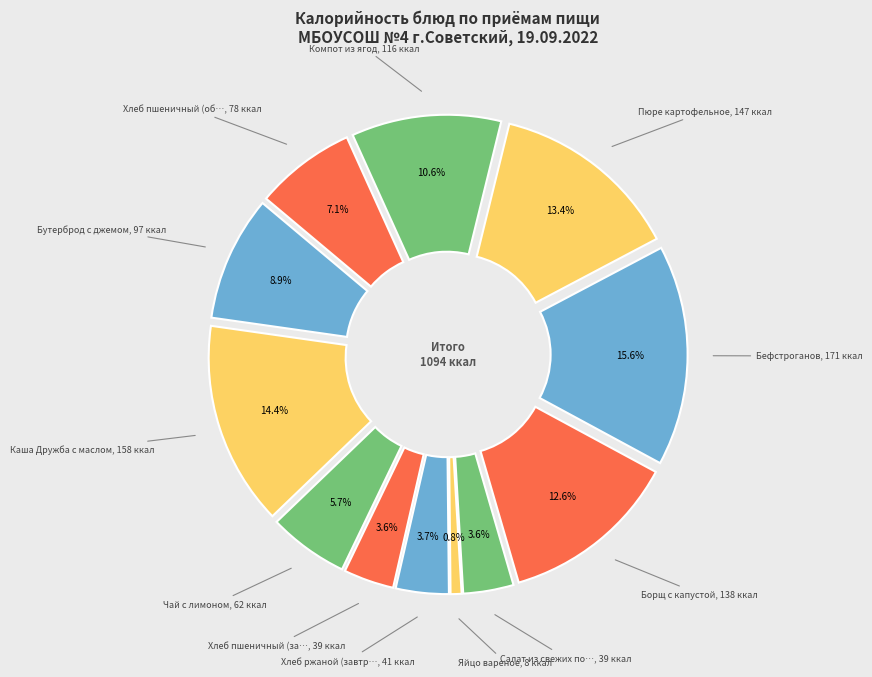

Is Бефстроганов the majority of the pie?

No